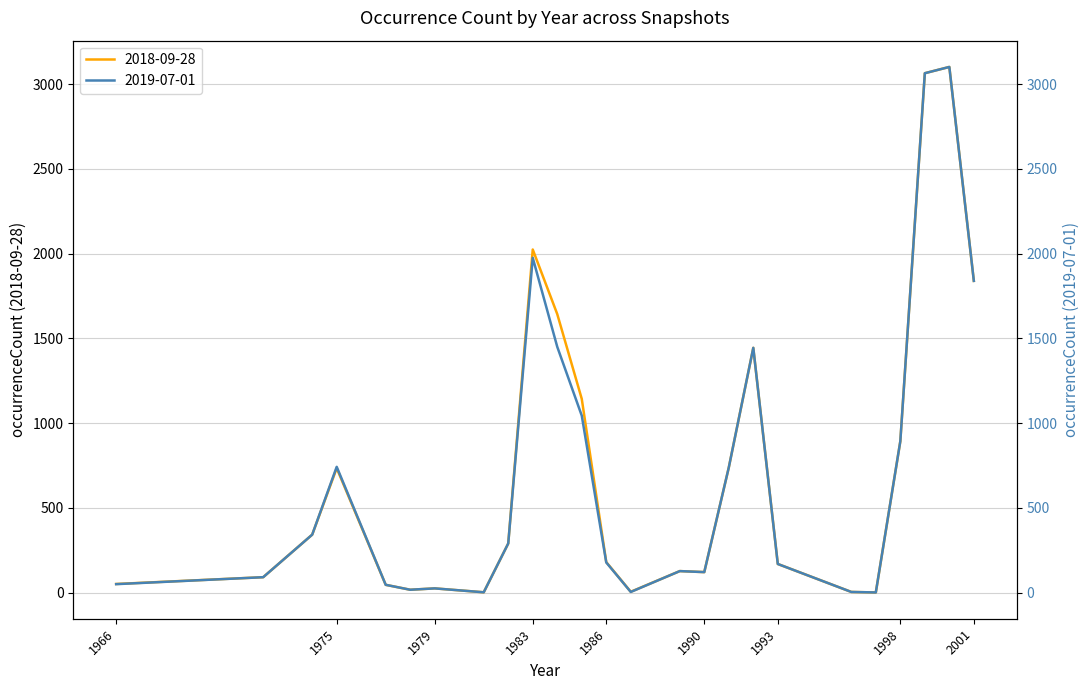

What is the average value of the 2019-07-01 series?

710